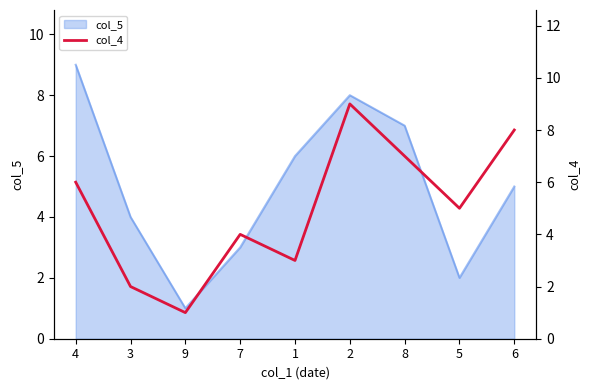

True or false: col_5 has a value of 1 at 3.

False